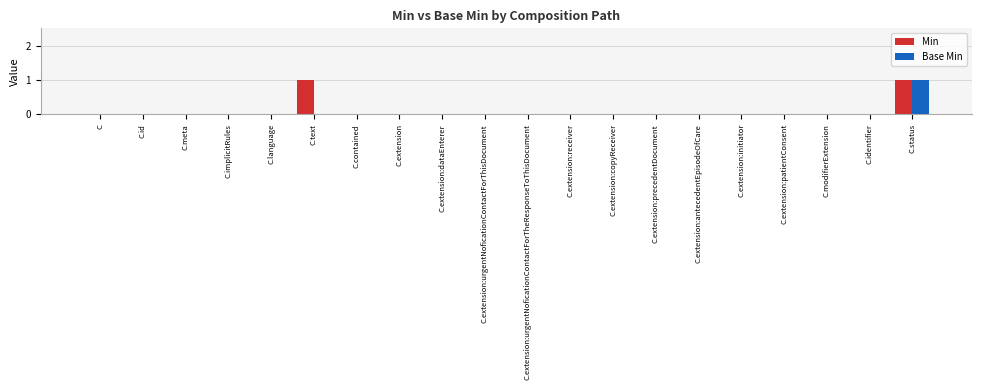

How many Base Min values are between 0 and 1?

20